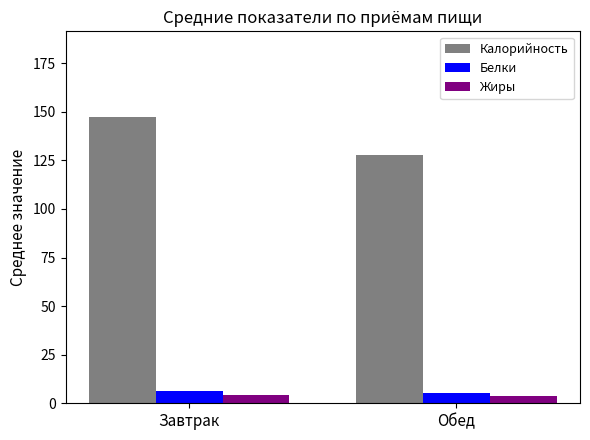

What is the sum of all Калорийность values?

275.1